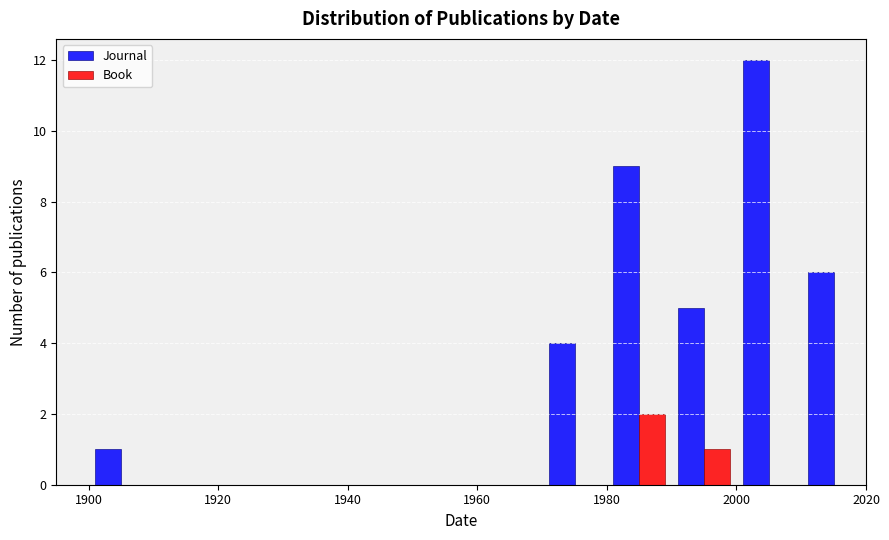

What is the height of the Book bar covering 1990 to 2000 on the x-axis? The values are not printed on the chart, so give them approximately, as read against the axis.

1